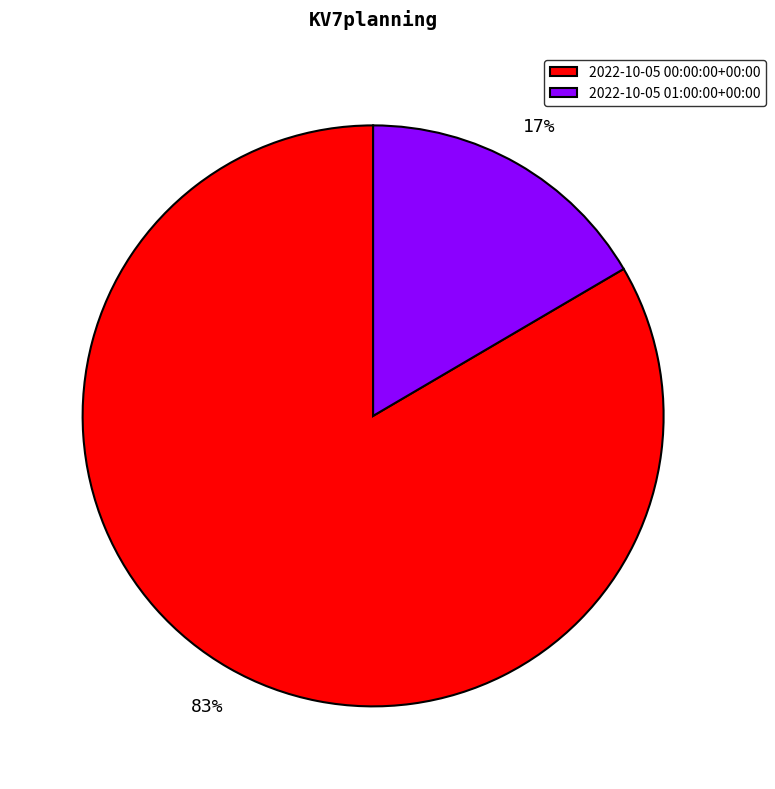

Does any single category account for the majority?

Yes